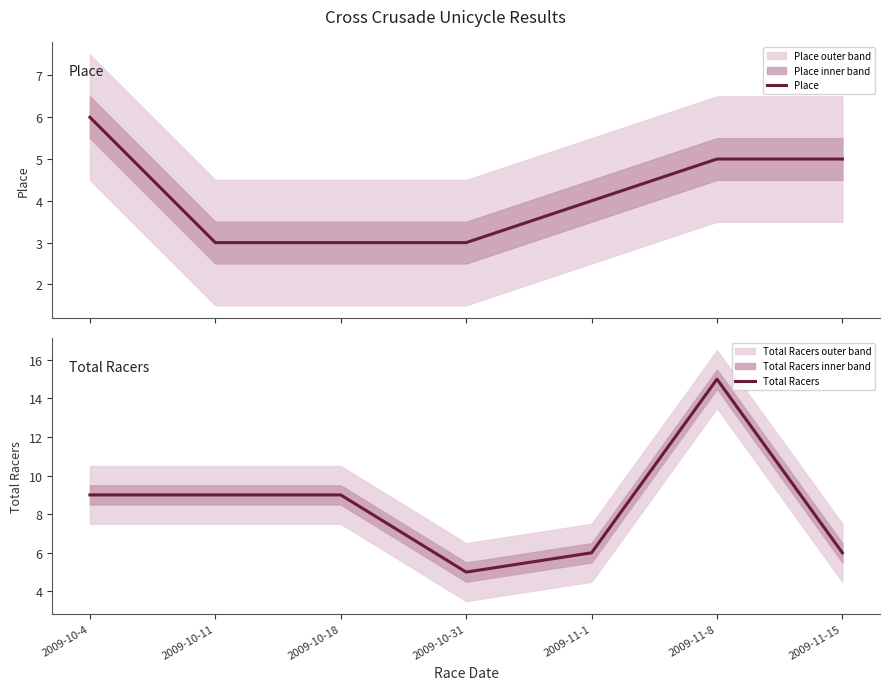

What position from the right is 2009-10-31?

4